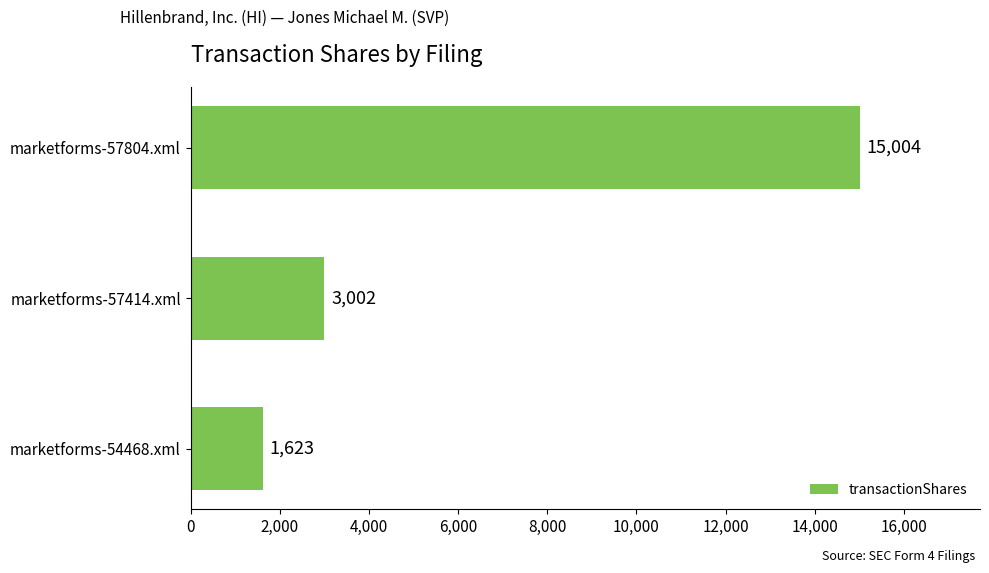

What position from the top is marketforms-57414.xml?

2